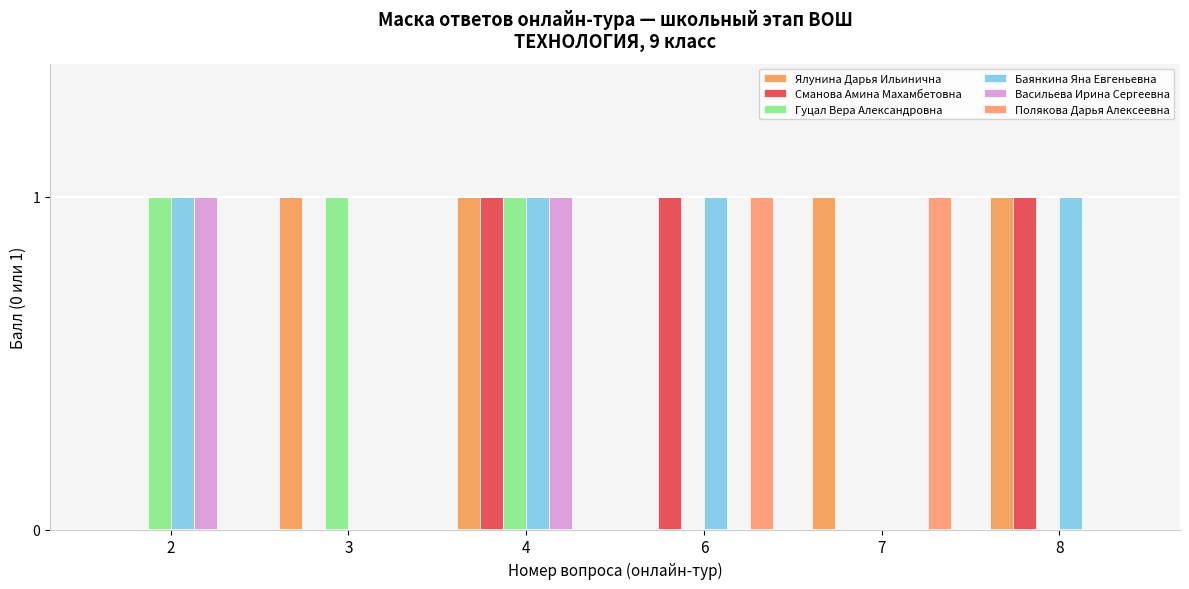

How many Гуцал Вера Александровна values are between 0 and 1?

6